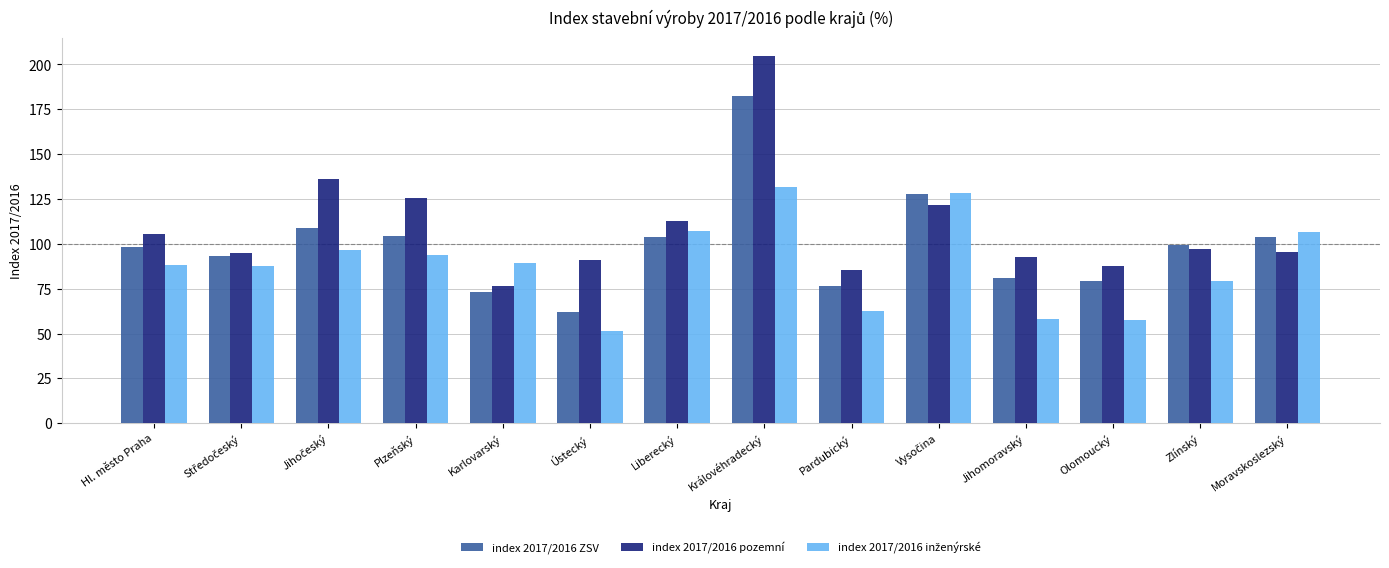

Which series has the largest total across all categories?

index 2017/2016 pozemní